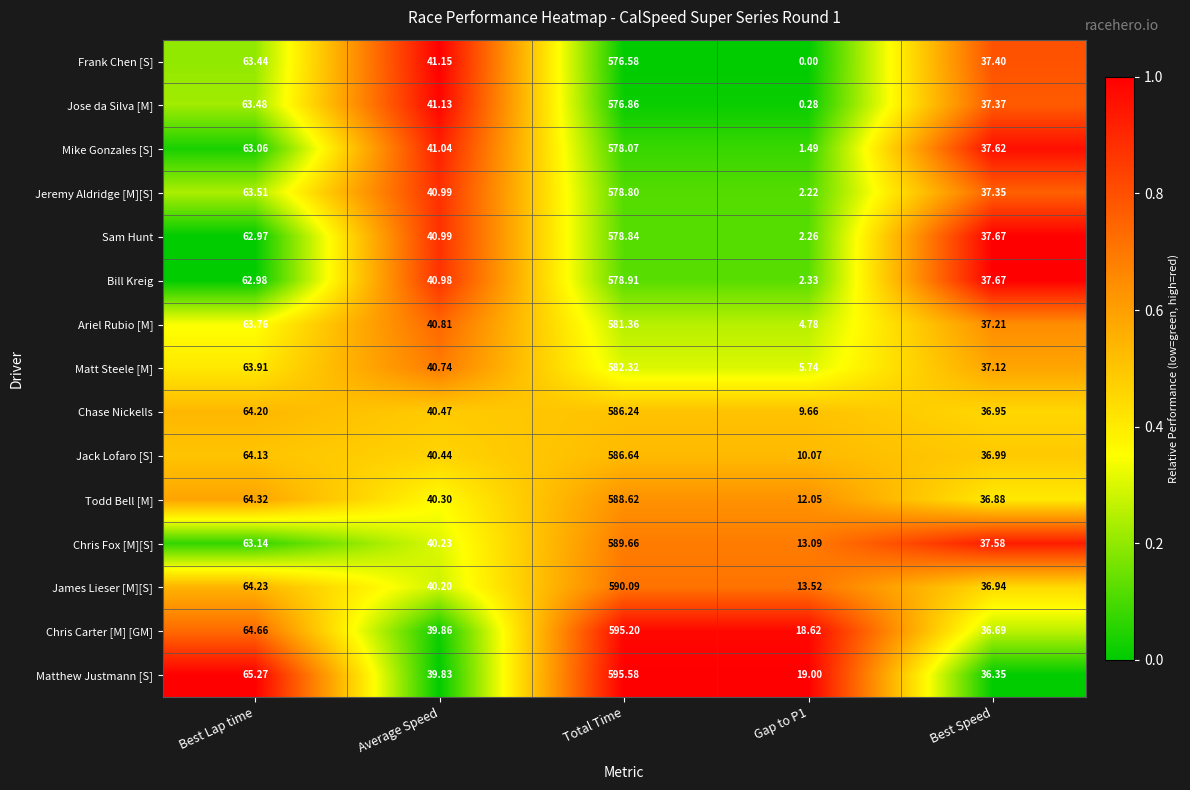

Which series changed the most between Average Speed and Gap to P1?

Frank Chen [S]